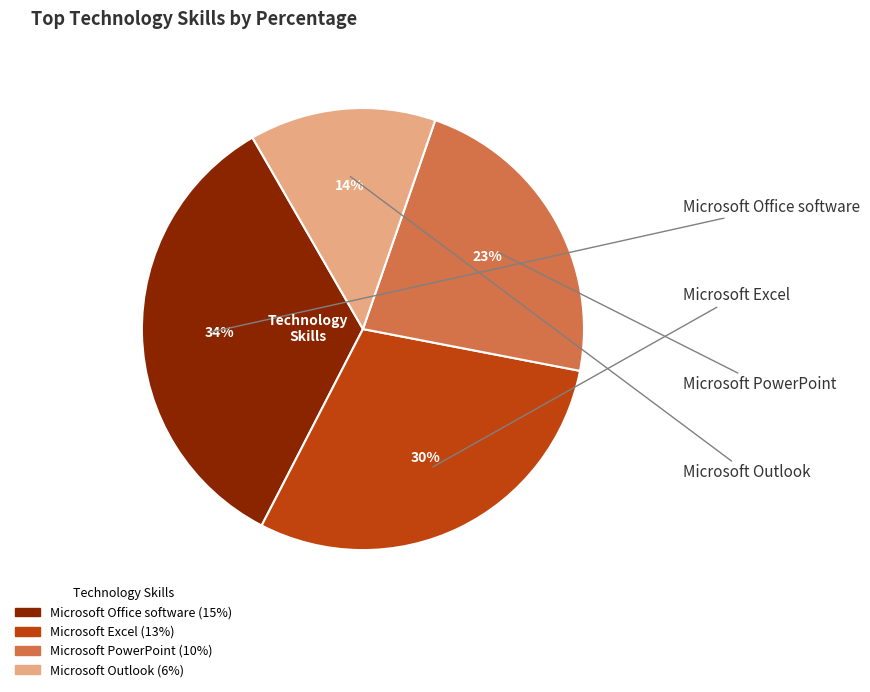

Which has a higher value, Microsoft Excel or Microsoft Outlook?

Microsoft Excel